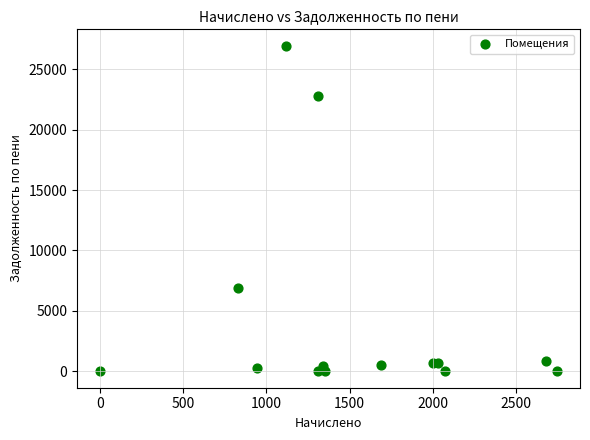

What Y value in the scatter plot is closest to 13470?

6868.0